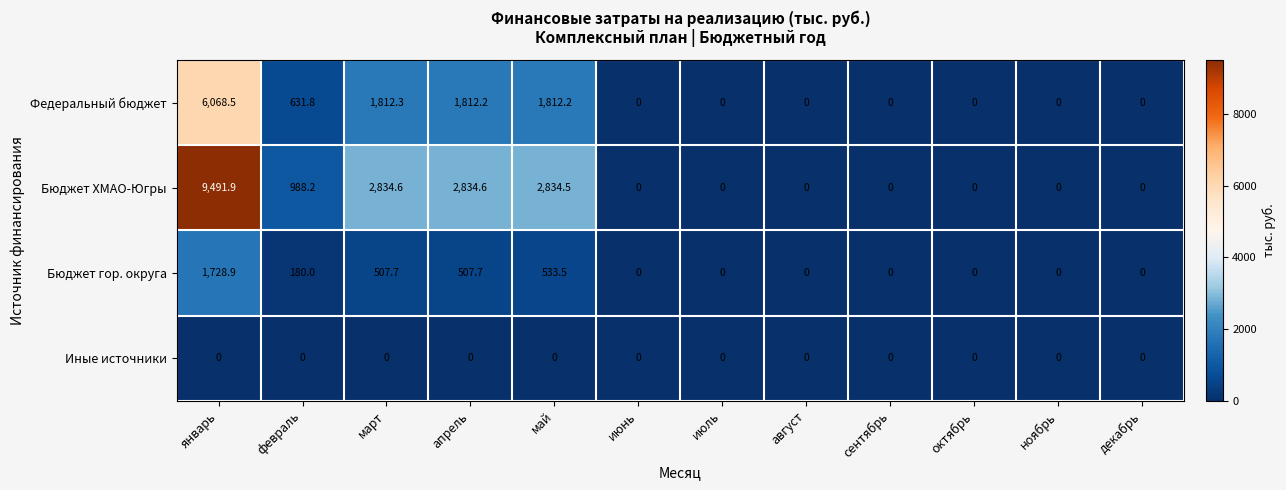

At which category is the sum across all series the highest?

январь